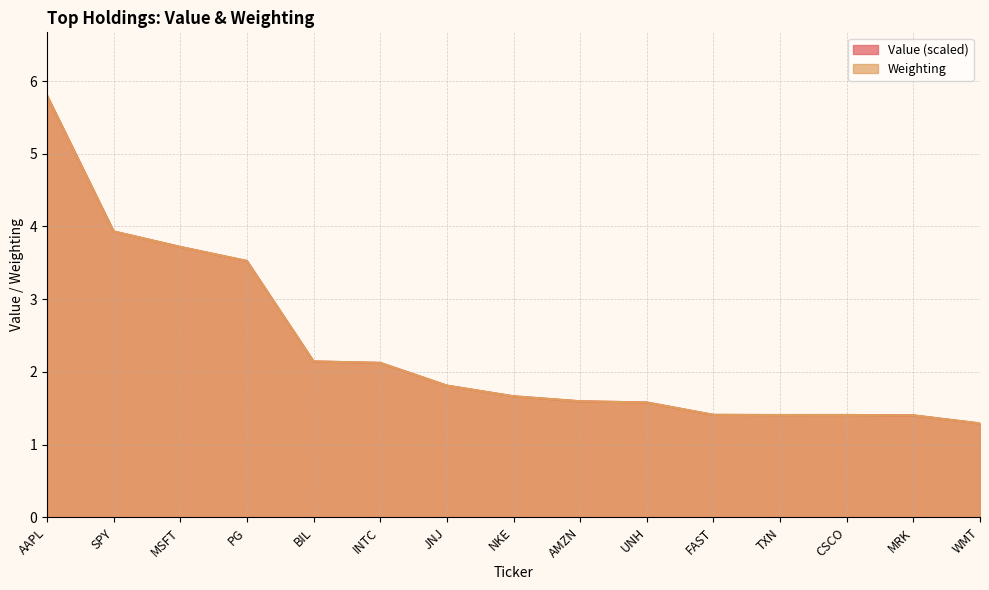

The value of Value at PG is 5.2. True or false?

False